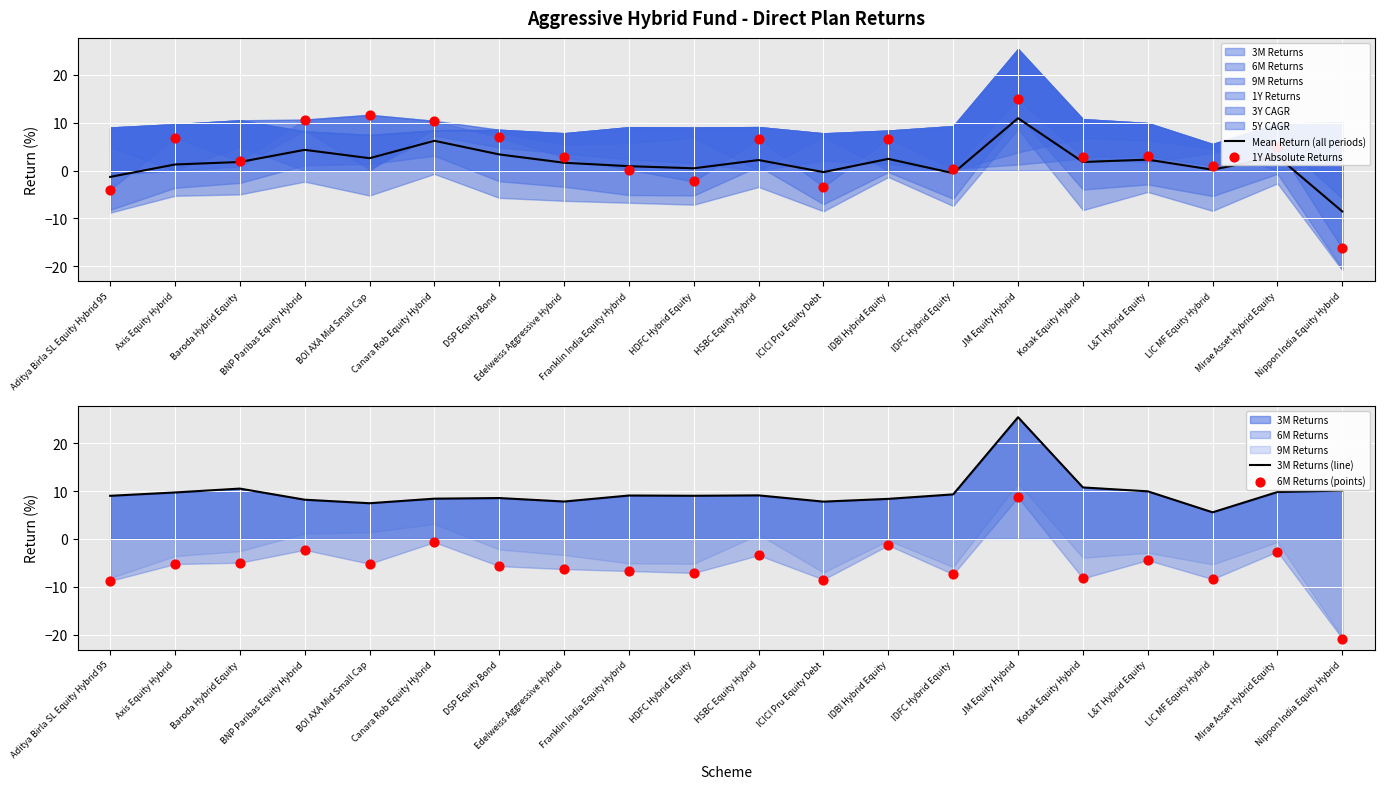

Is the value of 6M Returns (points) at Baroda Hybrid Equity greater than the value of 3M Returns (line) at Edelweiss Aggressive Hybrid?

No